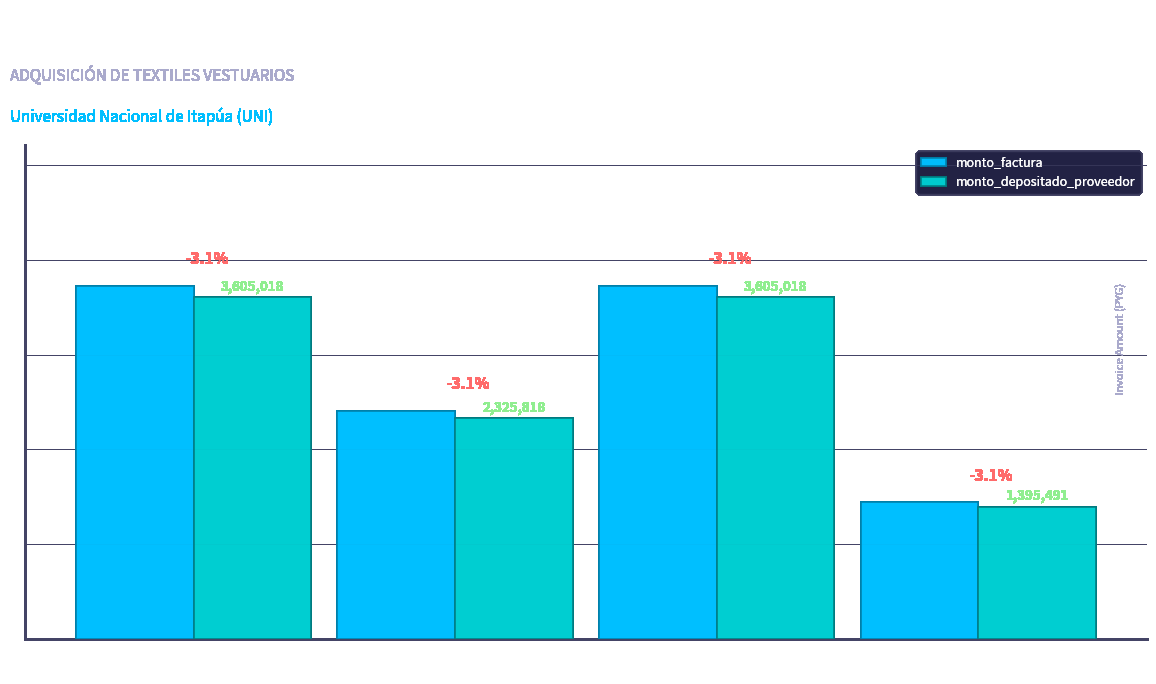

Reading left to right, list all the values displayed in this chart.

monto_factura: 3720000	2400000	3720000	1440000
monto_depositado_proveedor: 3605018	2325818	3605018	1395491